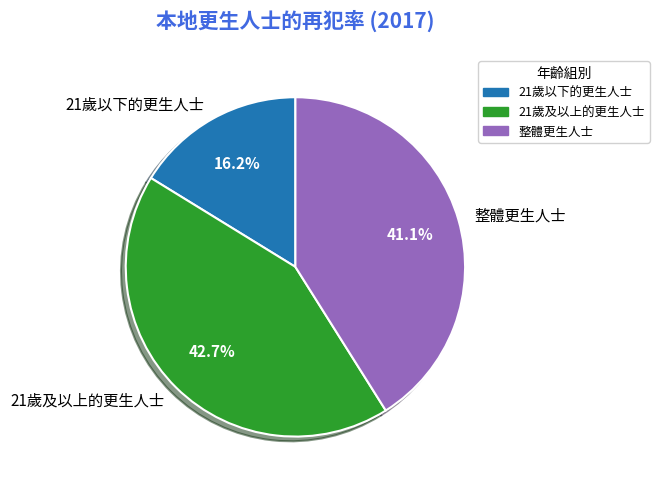

Is there any slice that represents more than half of the pie?

No